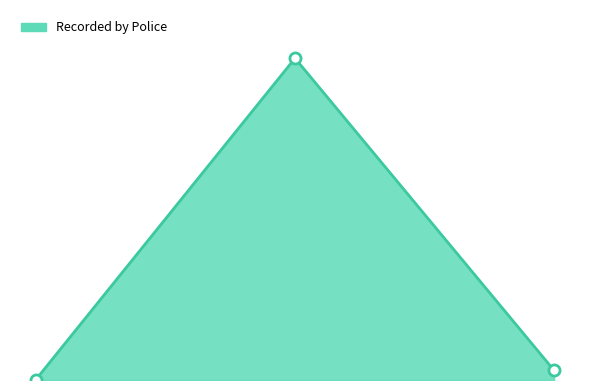

Which label corresponds to the smallest value in the chart?

Homicide